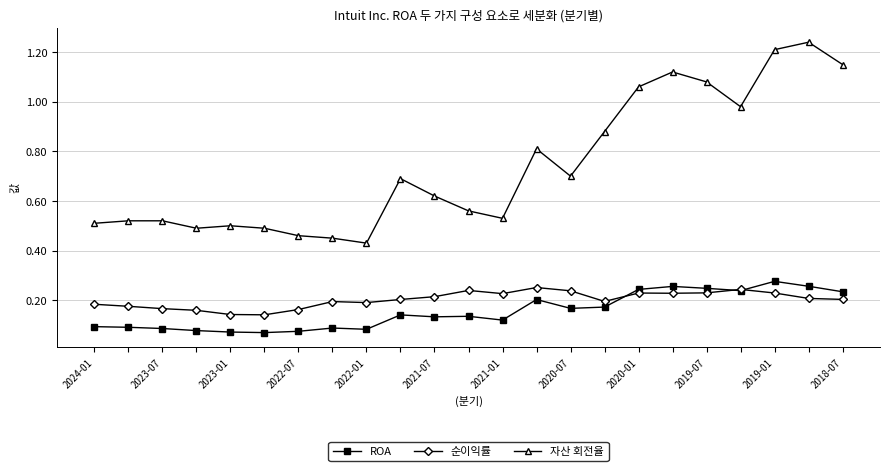

True or false: 순이익률 has more than 2 points higher than both neighbors.

True